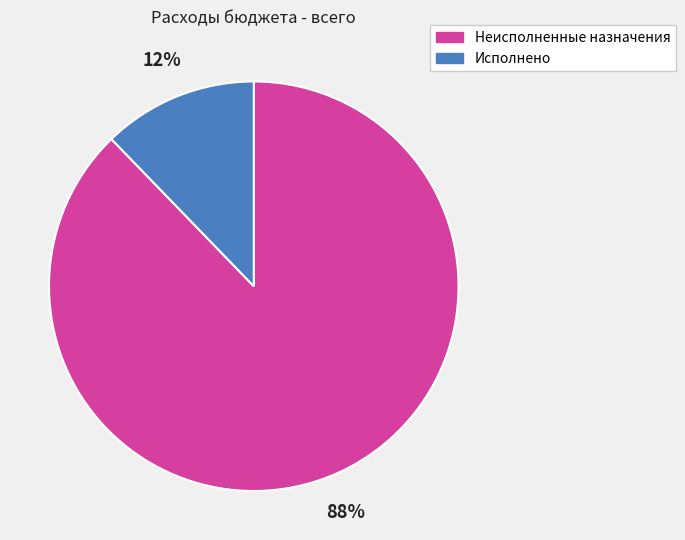

To the nearest percent, what is the difference between the largest and smallest slice percentages?

76%